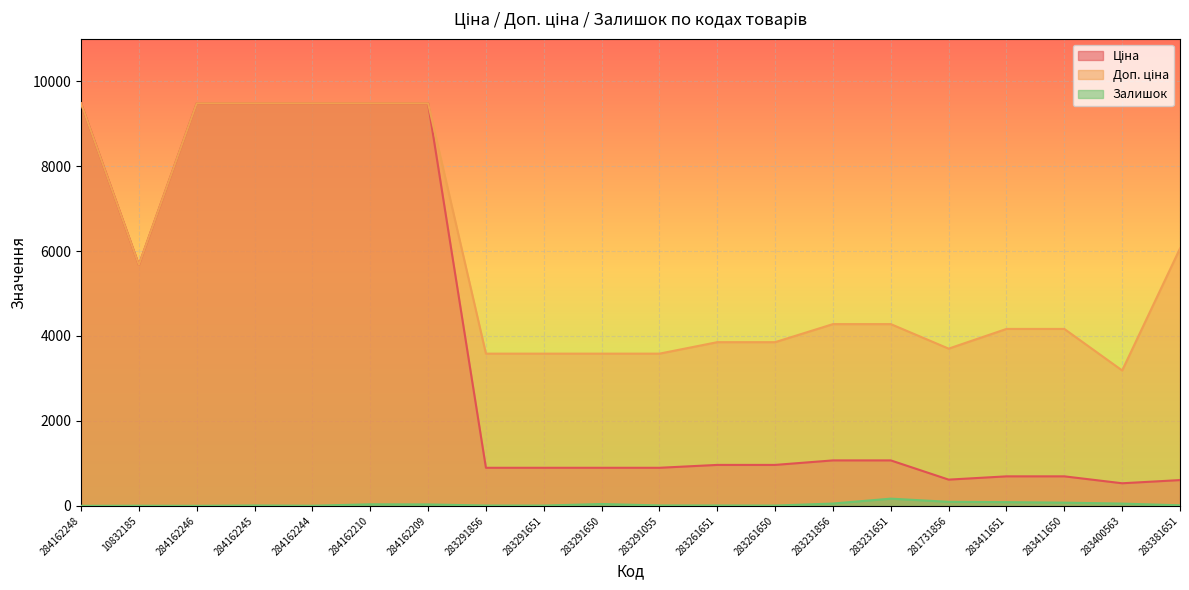

What is the average value of the Ціна series?

3667.4